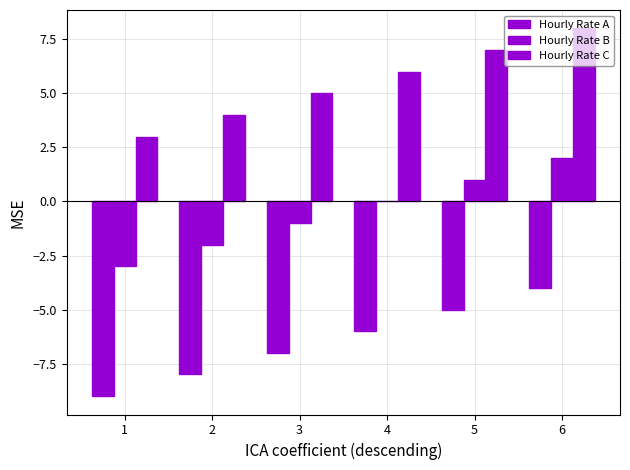

How many distinct data groups are displayed?

3